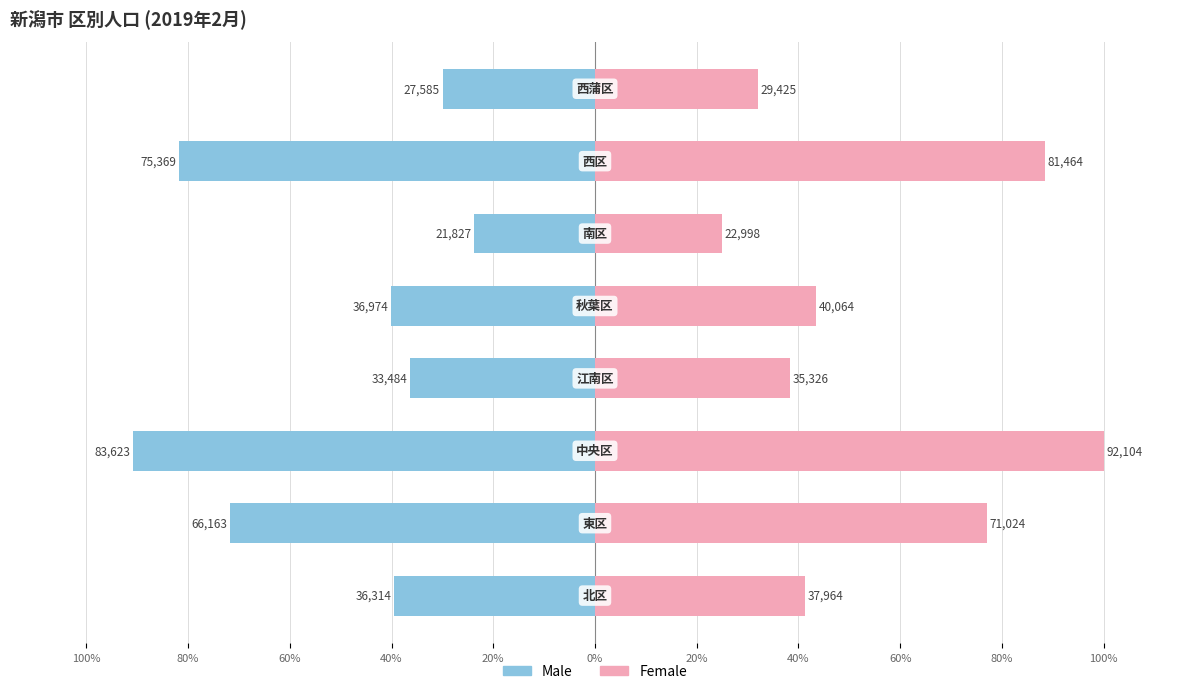

How many values in the Female series are below 43?

4